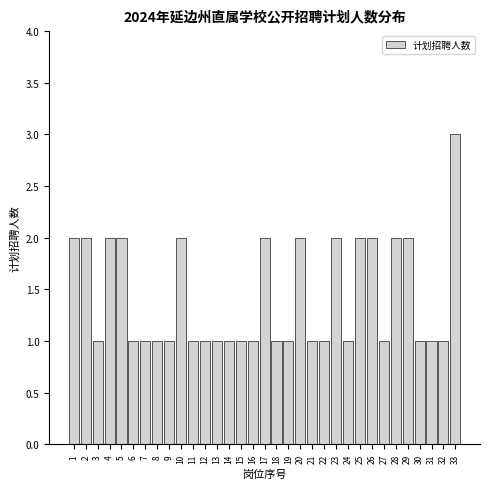

What is the sum of all values?

47